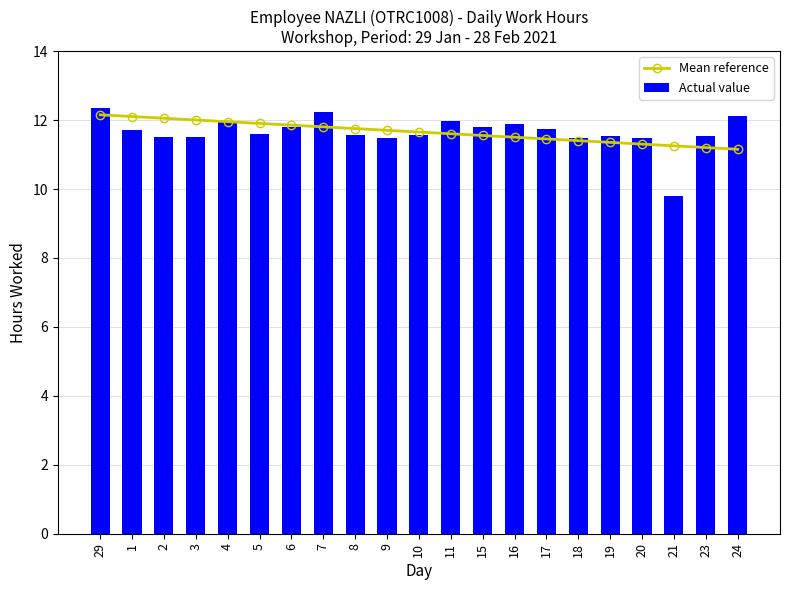

At which label does Actual value reach its peak?

29